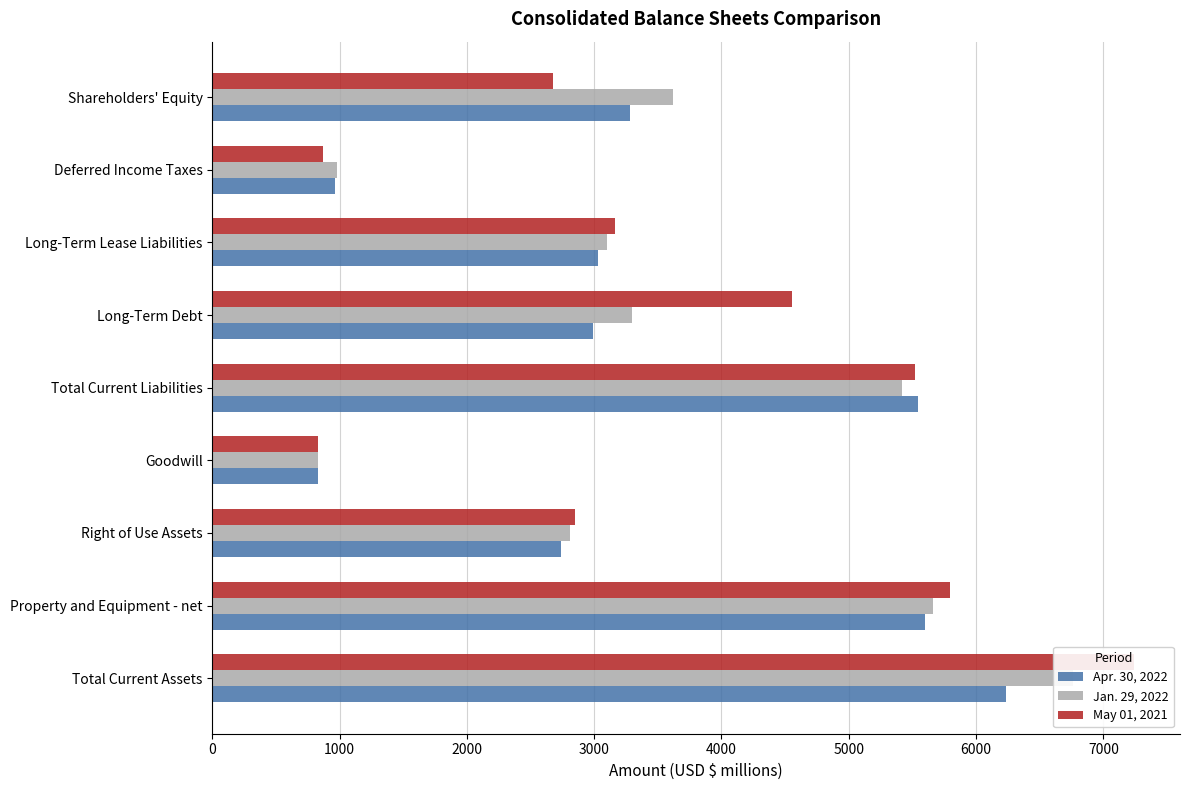

What is the value of the May 01, 2021 bar at the 2nd from the left?

5798